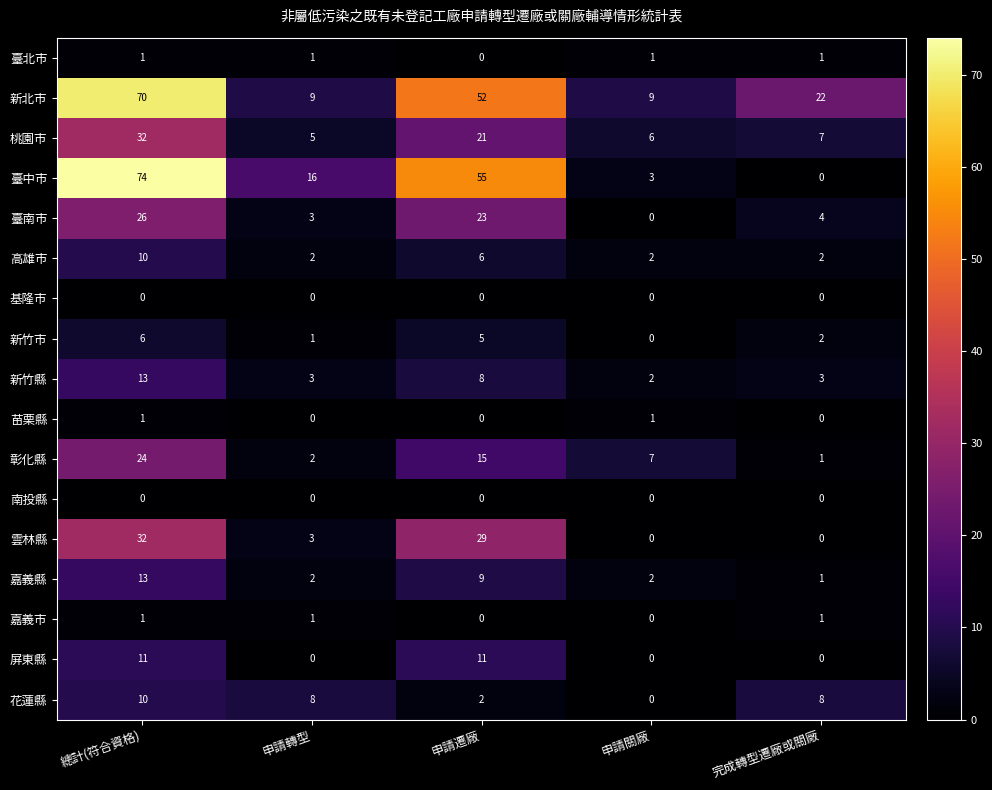

Which label corresponds to the largest value in the chart?

總計(符合資格)